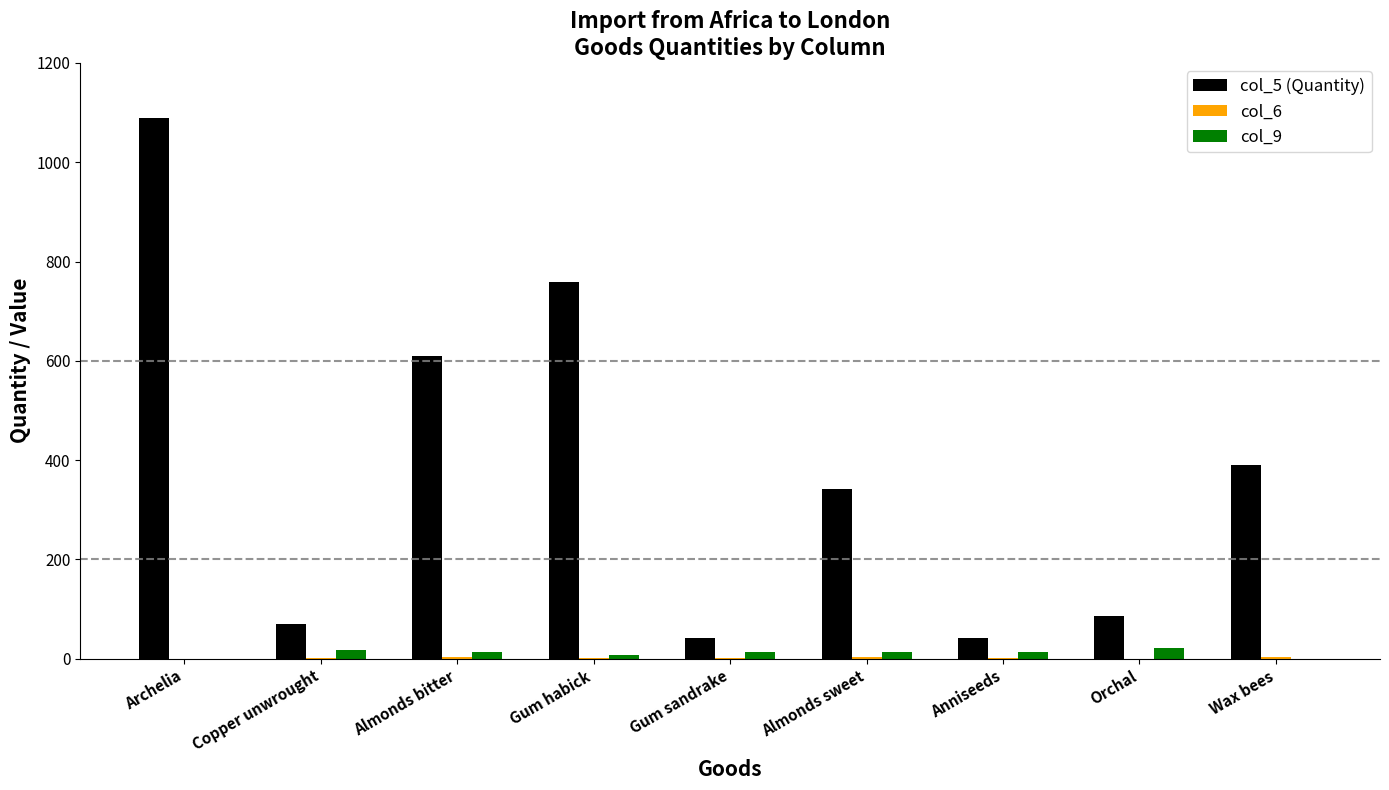

Which series has the largest total across all categories?

col_5 (Quantity)